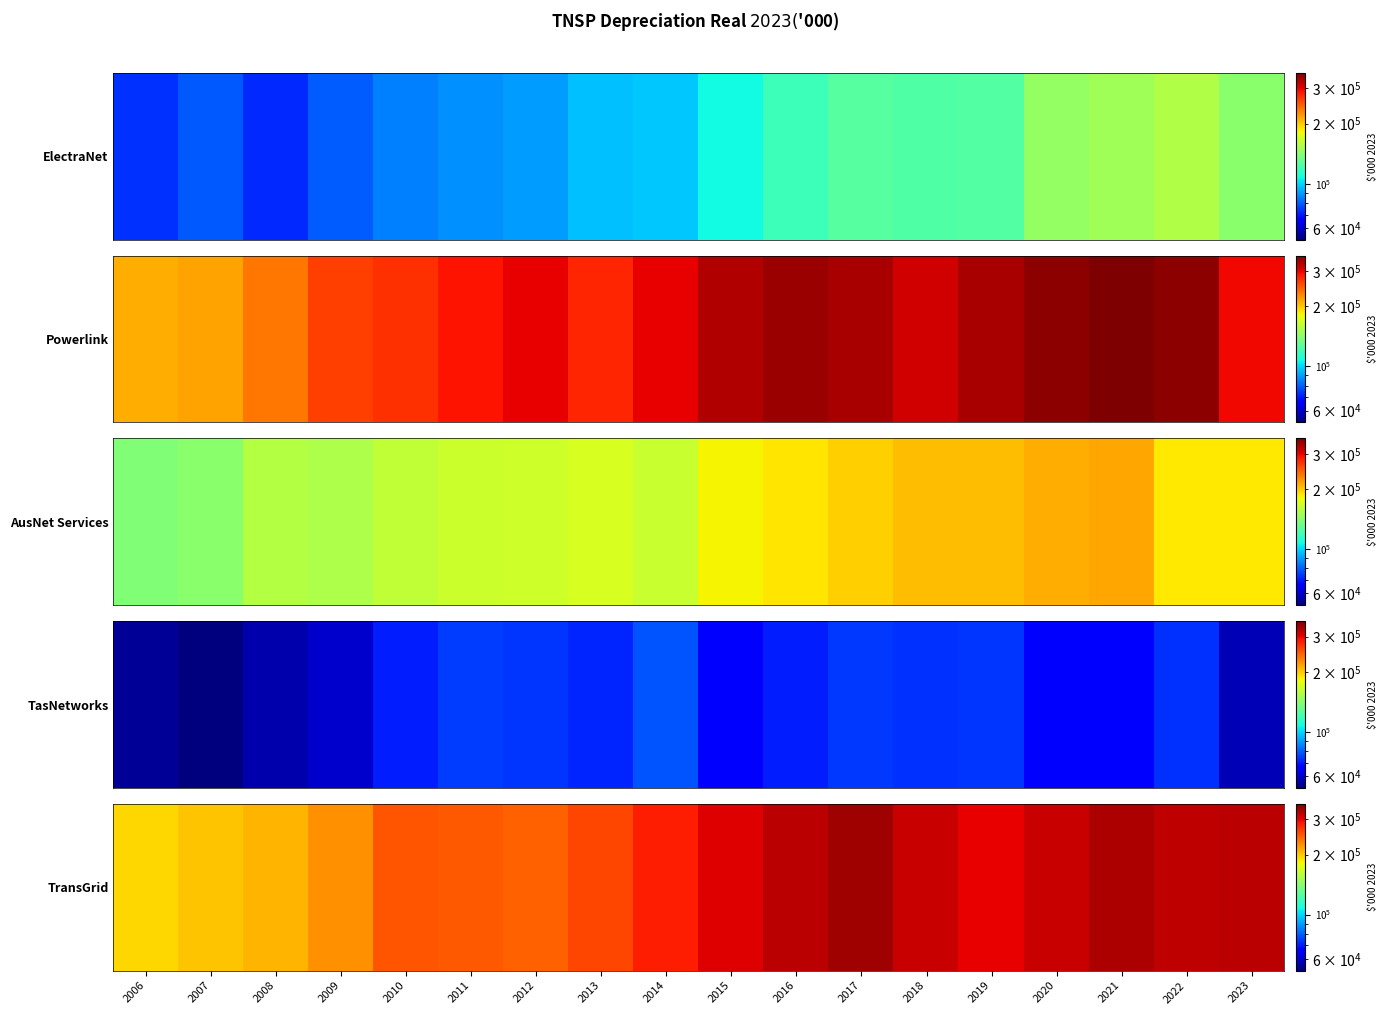

What is the sum of the values at 2007 and 2010?

455723.2